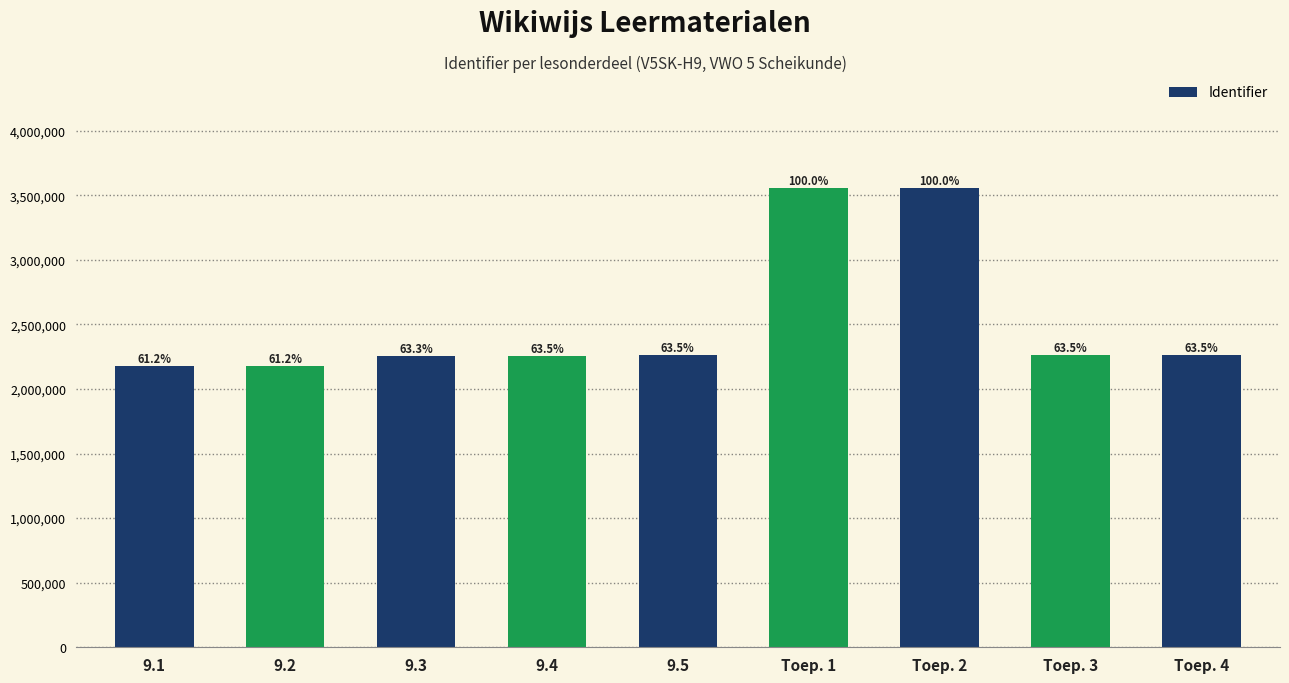

What is the label of the 9th bar from the right?

9.1